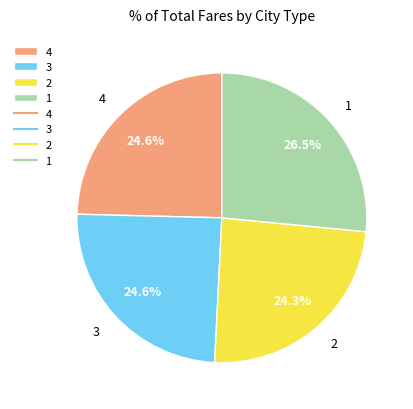

Combined, do 3 and 1 account for over 50%?

Yes